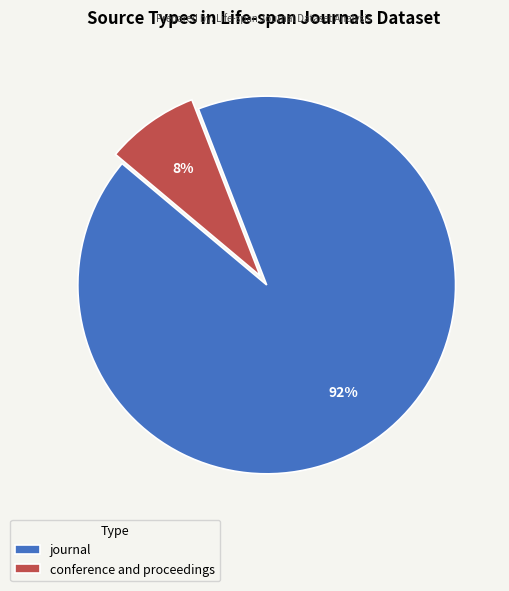

Which category accounts for the majority?

journal